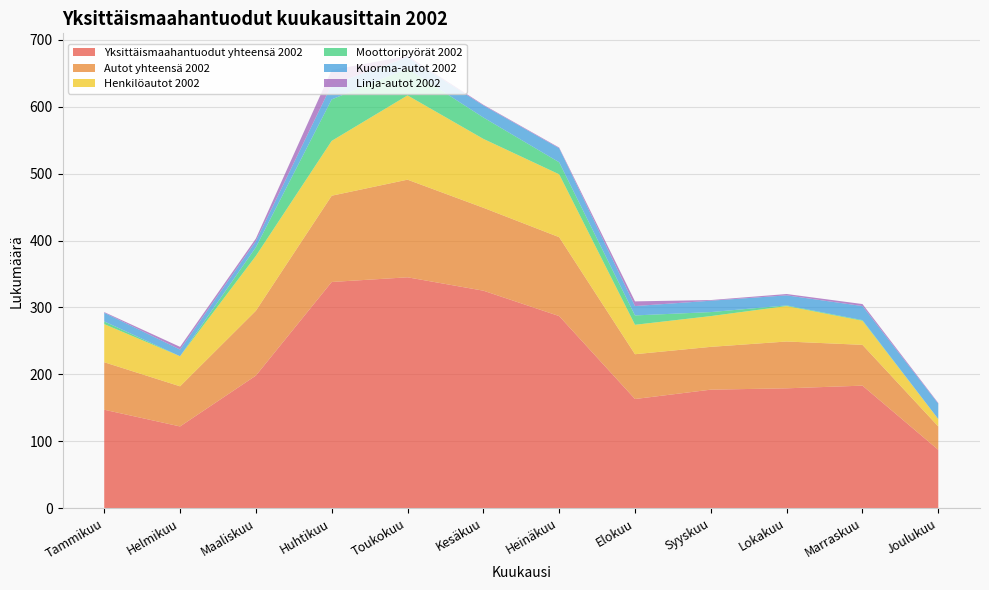

Reading left to right, list all the values displayed in this chart.

Yksittäismaahantuodut yhteensä 2002: Tammikuu=147	Helmikuu=122	Maaliskuu=198	Huhtikuu=338	Toukokuu=345	Kesäkuu=325	Heinäkuu=287	Elokuu=163	Syyskuu=177	Lokakuu=179	Marraskuu=183	Joulukuu=87
Autot yhteensä 2002: Tammikuu=71	Helmikuu=60	Maaliskuu=97	Huhtikuu=129	Toukokuu=146	Kesäkuu=124	Heinäkuu=118	Elokuu=67	Syyskuu=64	Lokakuu=70	Marraskuu=61	Joulukuu=35
Henkilöautot 2002: Tammikuu=57	Helmikuu=45	Maaliskuu=82	Huhtikuu=82	Toukokuu=126	Kesäkuu=103	Heinäkuu=94	Elokuu=44	Syyskuu=46	Lokakuu=53	Marraskuu=36	Joulukuu=11
Moottoripyörät 2002: Tammikuu=4	Helmikuu=0	Maaliskuu=13	Huhtikuu=62	Toukokuu=40	Kesäkuu=32	Heinäkuu=18	Elokuu=14	Syyskuu=6	Lokakuu=1	Marraskuu=1	Joulukuu=0
Kuorma-autot 2002: Tammikuu=13	Helmikuu=10	Maaliskuu=9	Huhtikuu=22	Toukokuu=17	Kesäkuu=18	Heinäkuu=21	Elokuu=14	Syyskuu=17	Lokakuu=15	Marraskuu=21	Joulukuu=23
Linja-autot 2002: Tammikuu=1	Helmikuu=4	Maaliskuu=4	Huhtikuu=22	Toukokuu=2	Kesäkuu=1	Heinäkuu=1	Elokuu=7	Syyskuu=1	Lokakuu=2	Marraskuu=3	Joulukuu=1